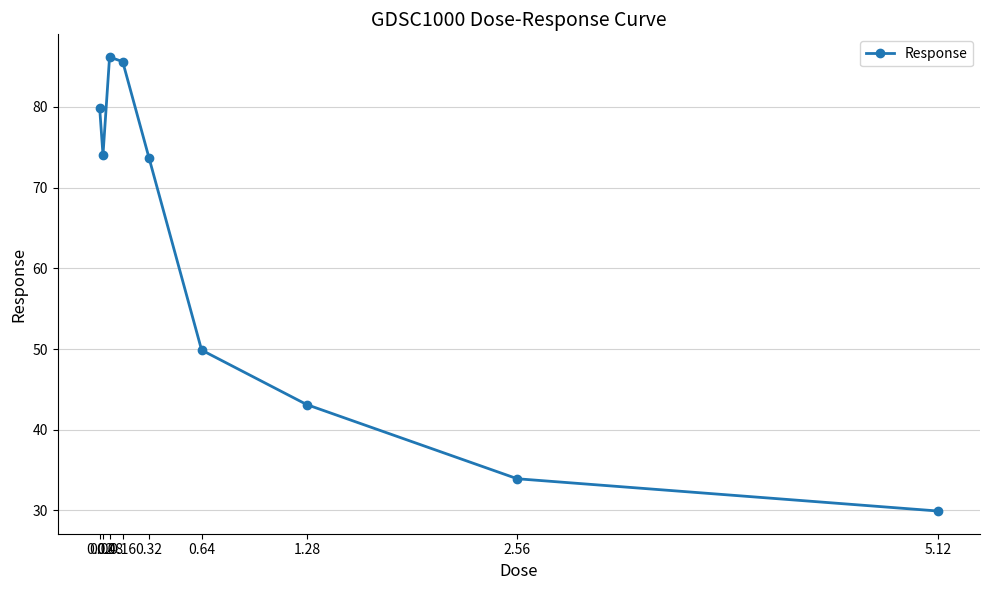

What is the sum of all values?

556.1